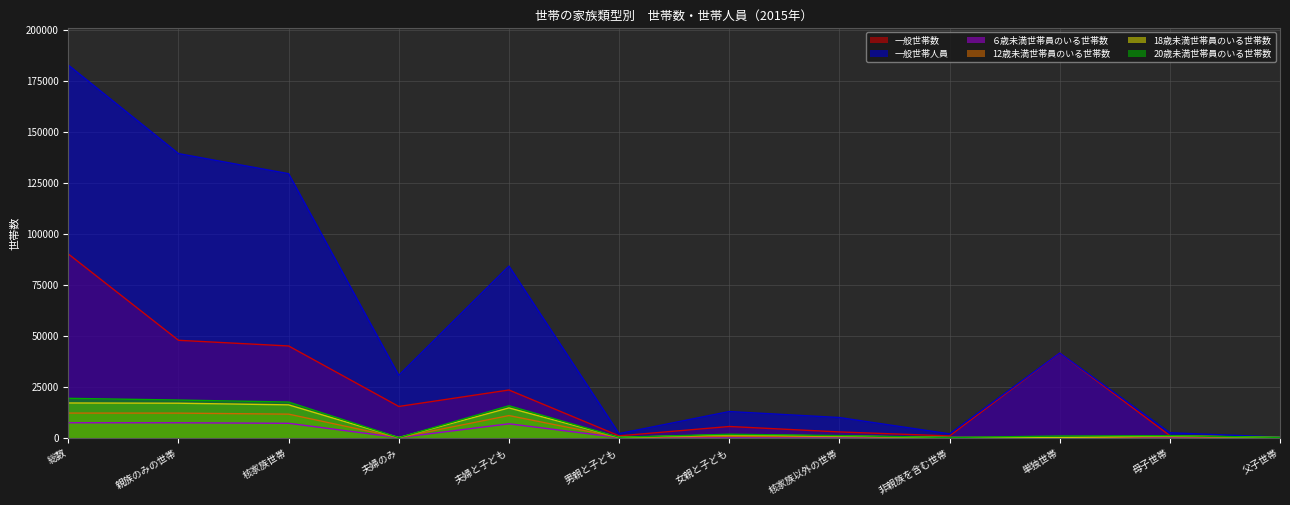

Rank the series by their maximum value, from highest to lowest.

一般世帯人員, 一般世帯数, 20歳未満世帯員のいる世帯数, 18歳未満世帯員のいる世帯数, 12歳未満世帯員のいる世帯数, ６歳未満世帯員のいる世帯数